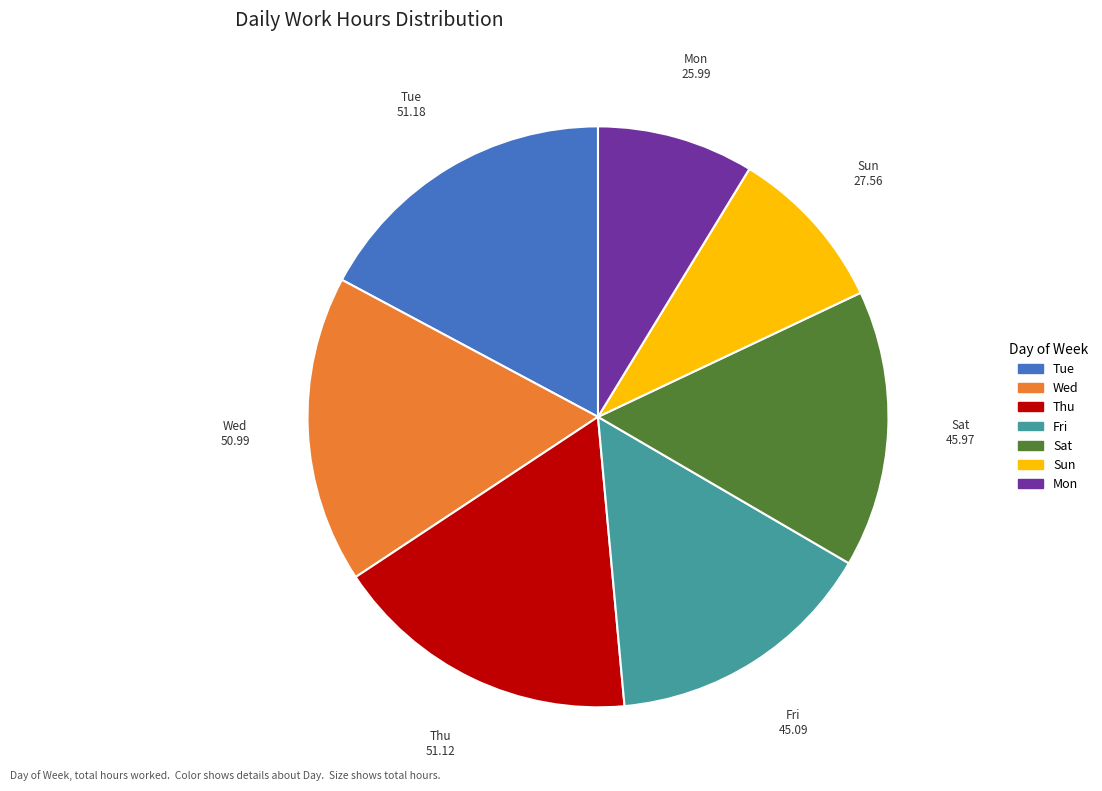

Does any single category account for the majority?

No